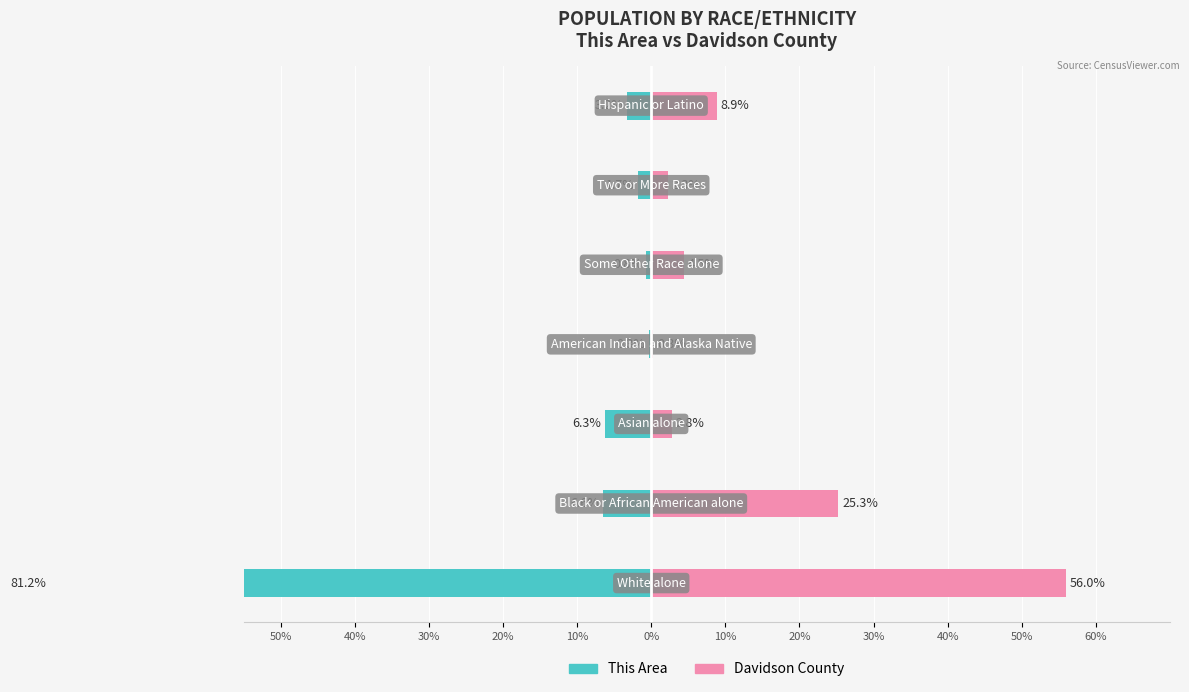

How many bars are there in total?

14